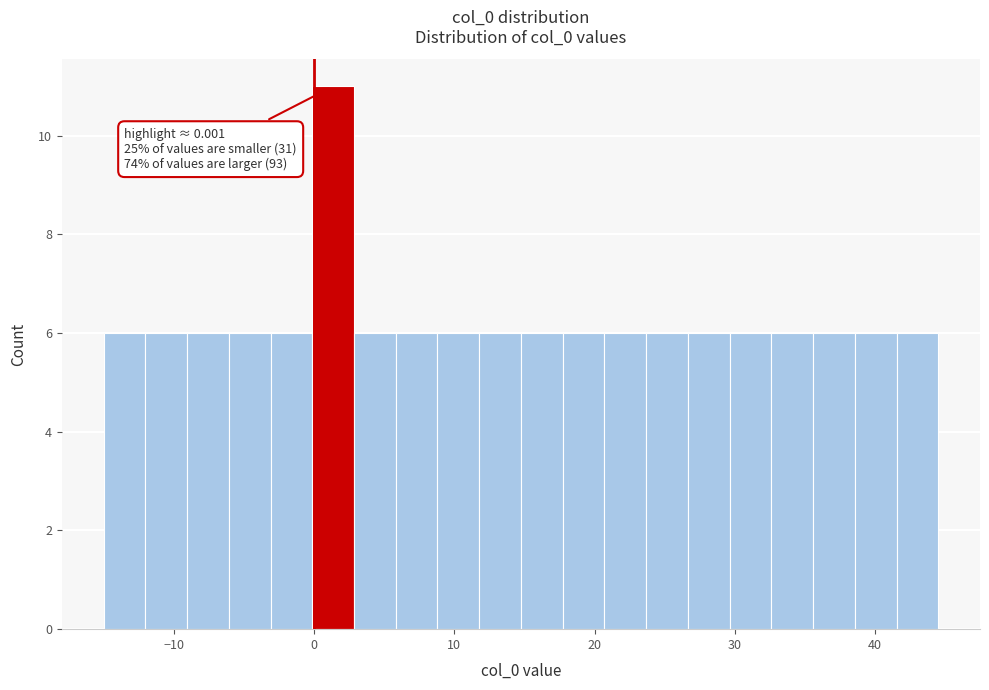

Read against the x-axis, roughly where is the centre of the tallest bar?

1